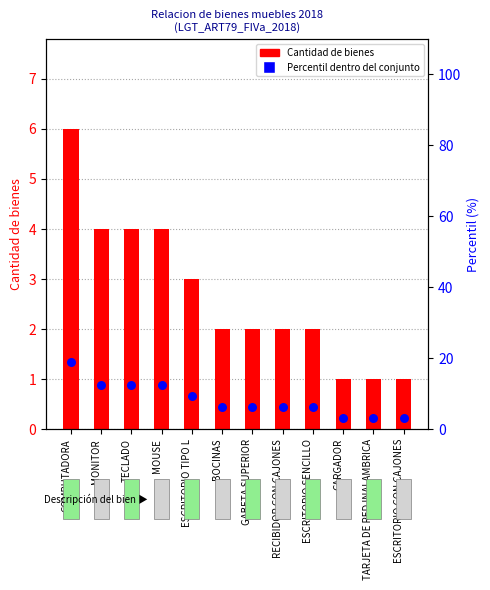

Which series has the largest total across all categories?

Percentil dentro del conjunto